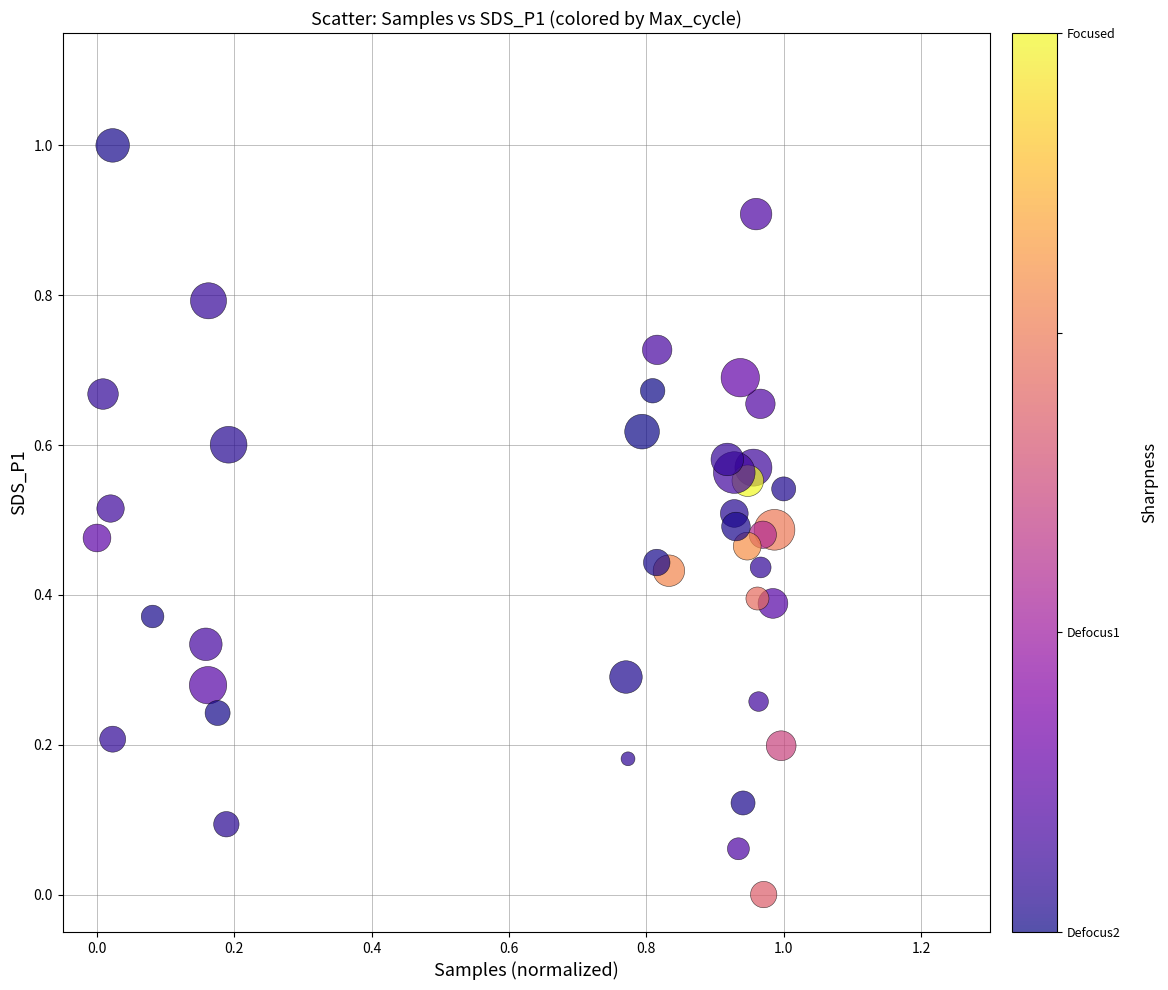

What is the range of Y values (max minus min)?

1.0